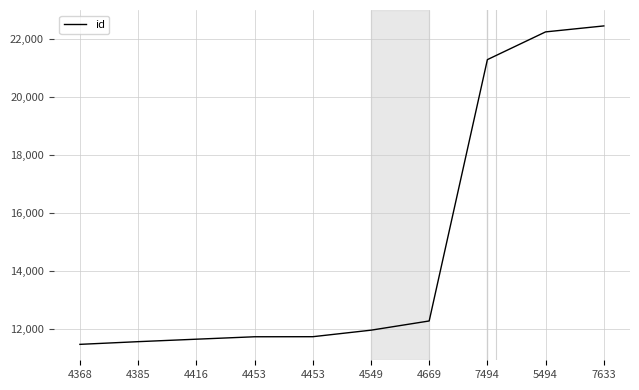

True or false: there are more than 0 points higher than both neighbors.

False